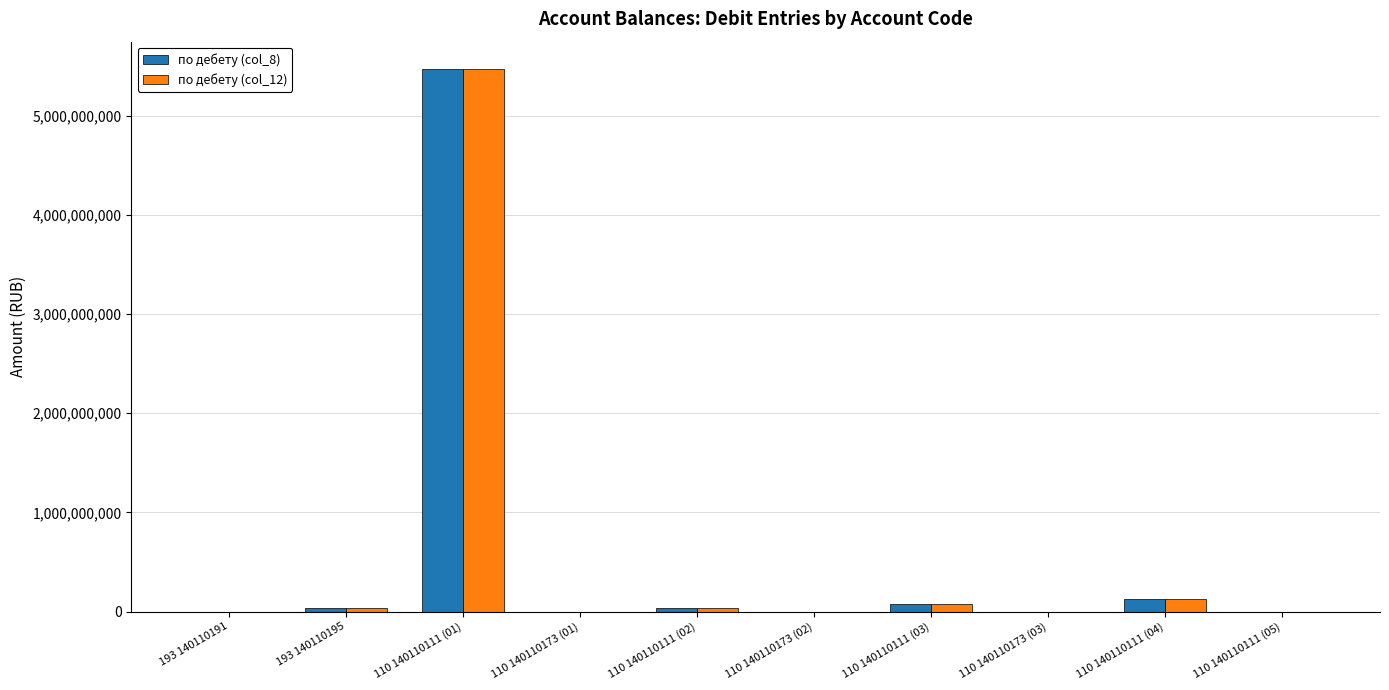

At which label does по дебету (col_8) first exceed 32029670?

193 140110195